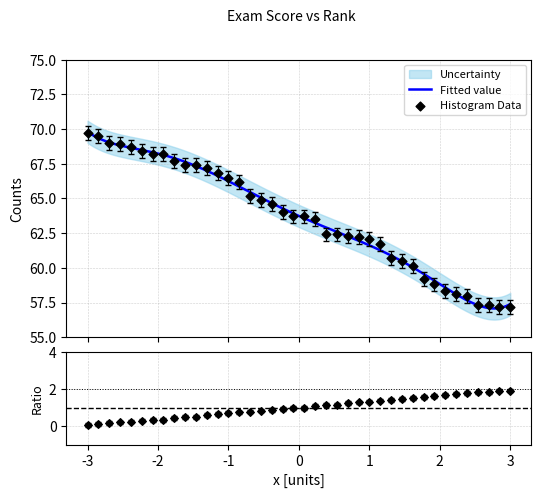

What is the minimum value for Fitted value?

57.1